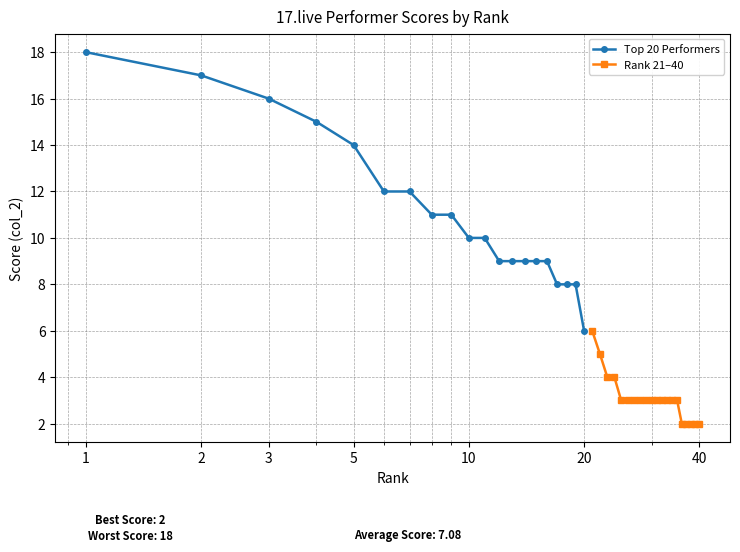

What is the highest value of the Top 20 Performers series?

18